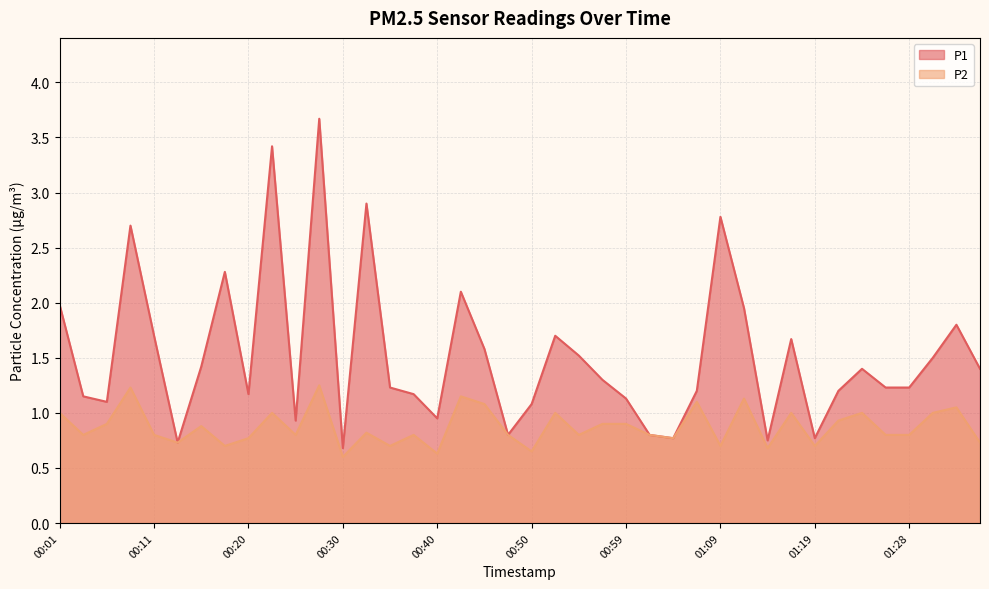

Does the chart display data point markers on the line(s)?

No